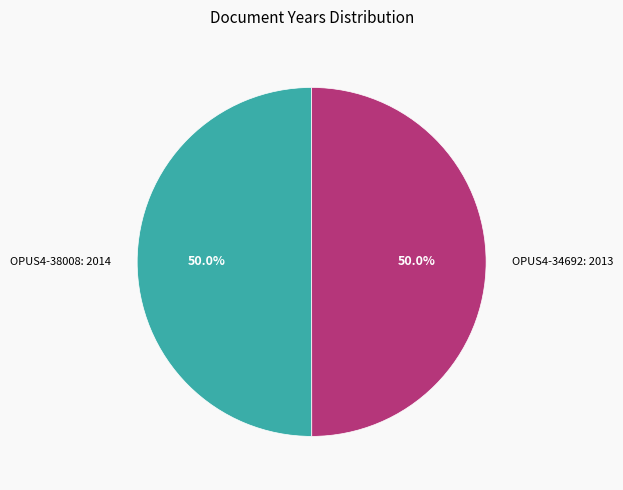

What portion of the pie excludes OPUS4-38008: 2014?

50.0%